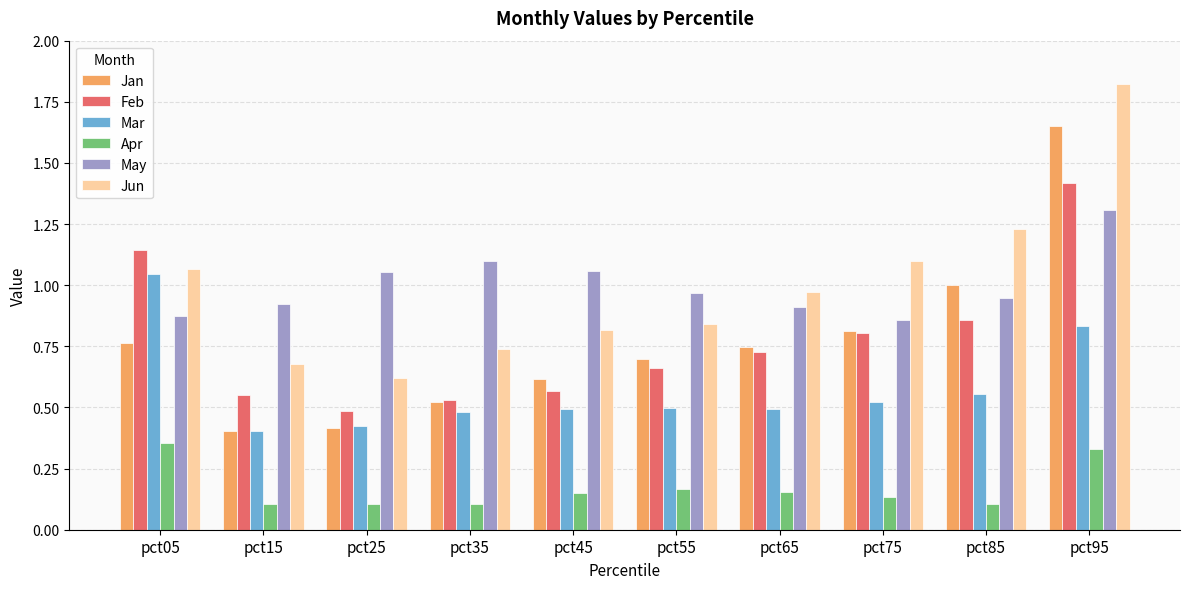

Which category has the highest value in the Jan series?

pct95